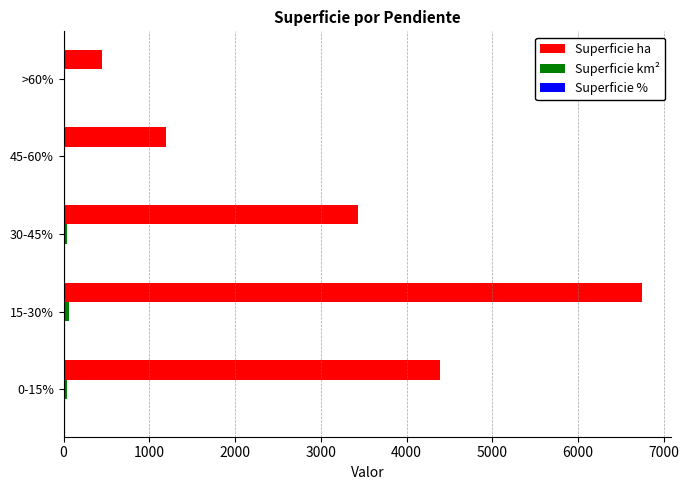

Which label corresponds to the largest value in the chart?

15-30%